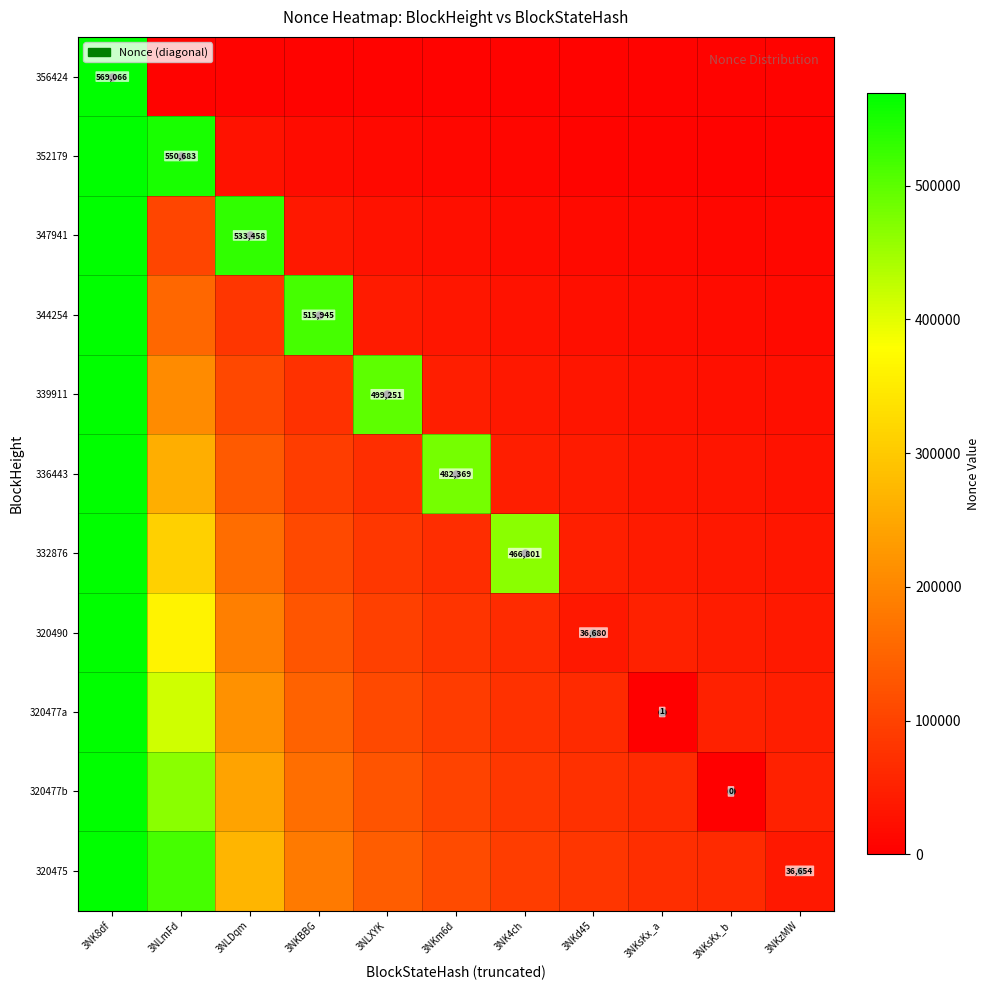

What is the sum of the 320490 values at 3NKzMW and 3NLDqm?

229128.9